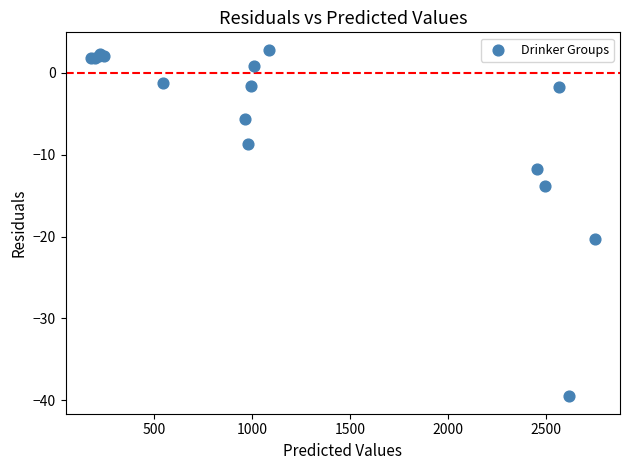

What Y value in the scatter plot is closest to -18?

-20.2